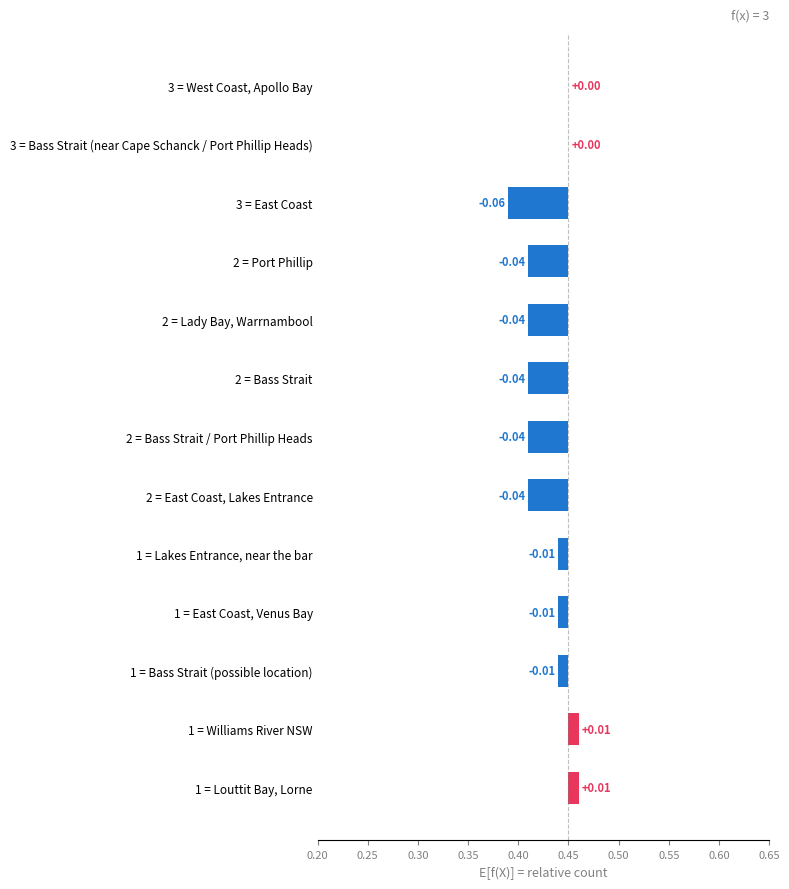

True or false: the data shows 0.0 at 1 = Louttit Bay, Lorne.

True